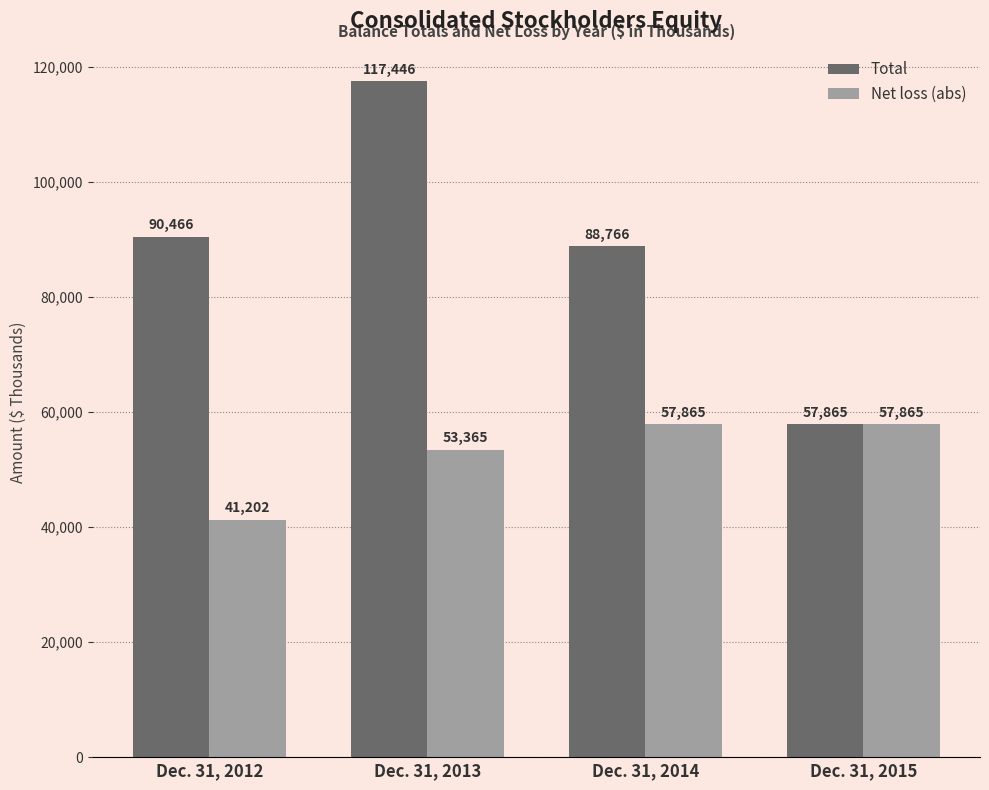

Which series has the widest spread of values?

Total